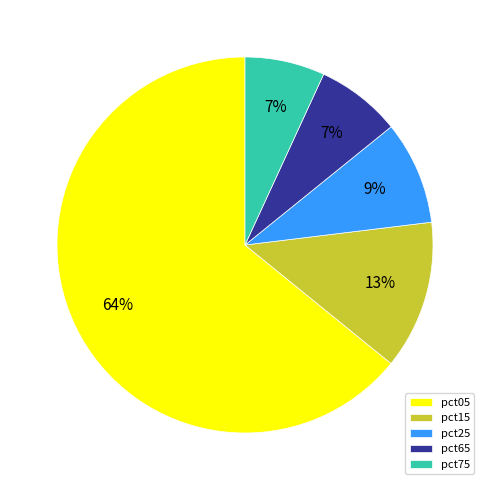

Is there any slice that represents more than half of the pie?

Yes